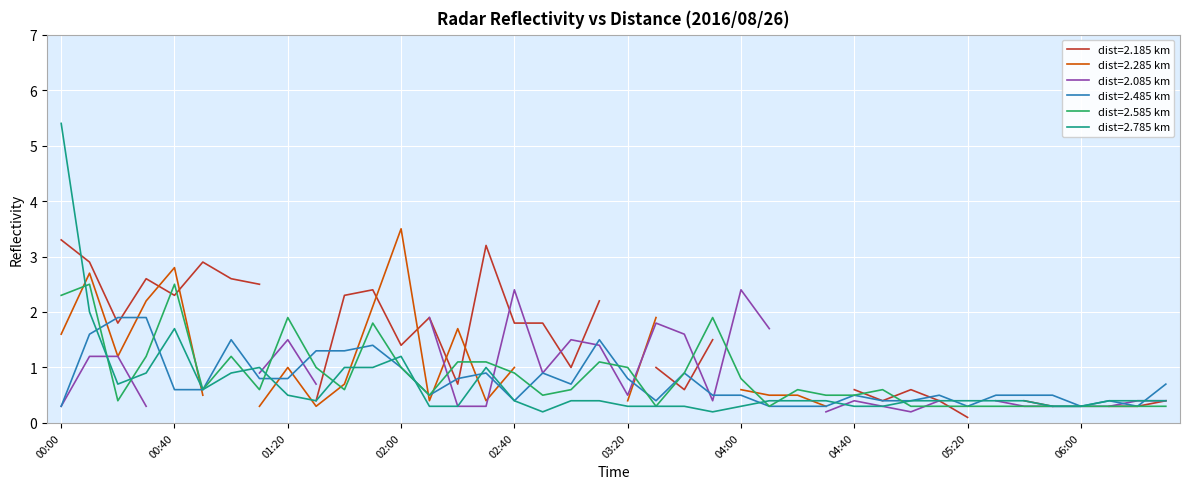

What is the maximum value for dist=2.485 km?

1.9